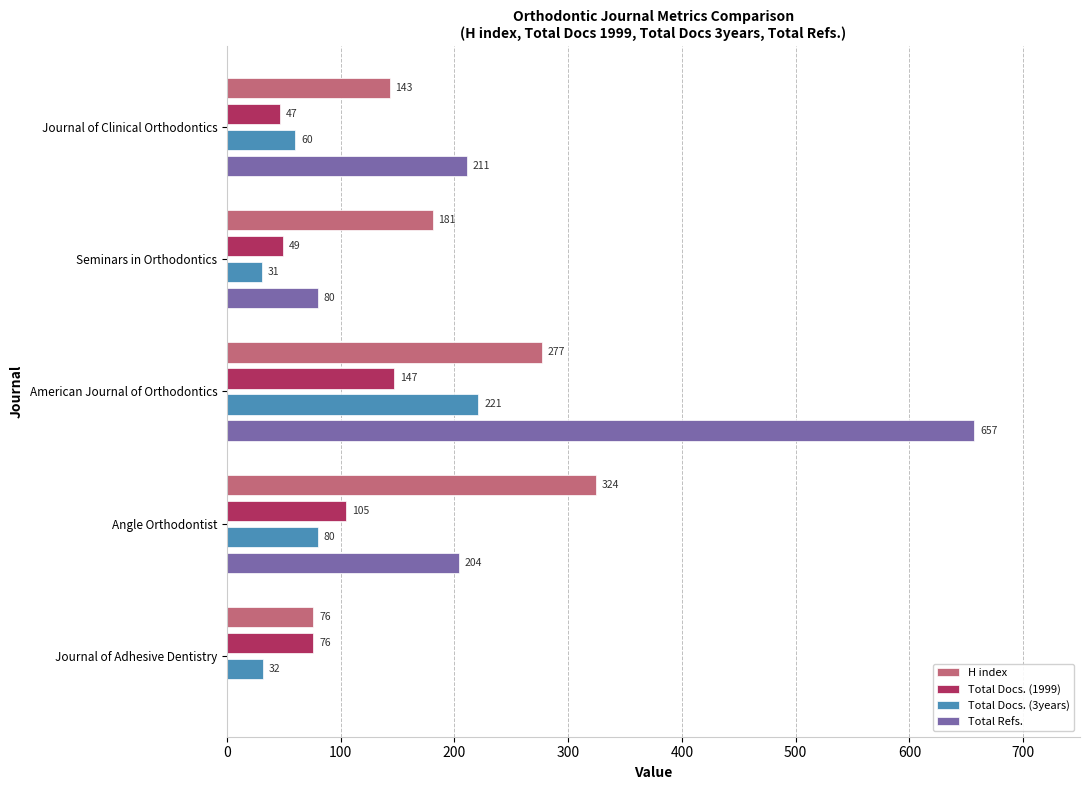

What is the highest value of the Total Docs. (3years) series?

221